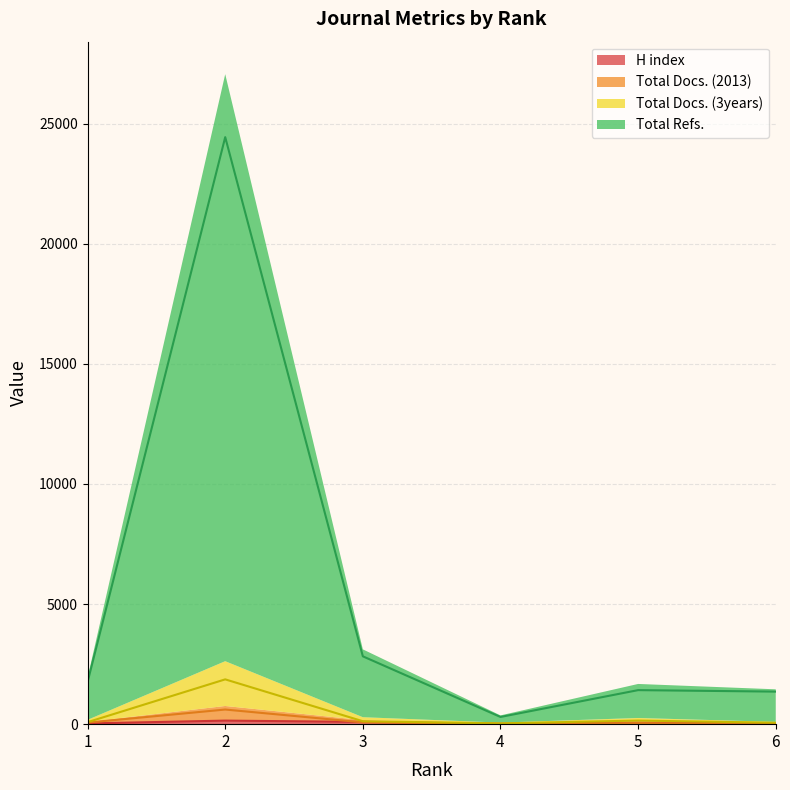

What is the highest value of the Total Docs. (2013) series?

609